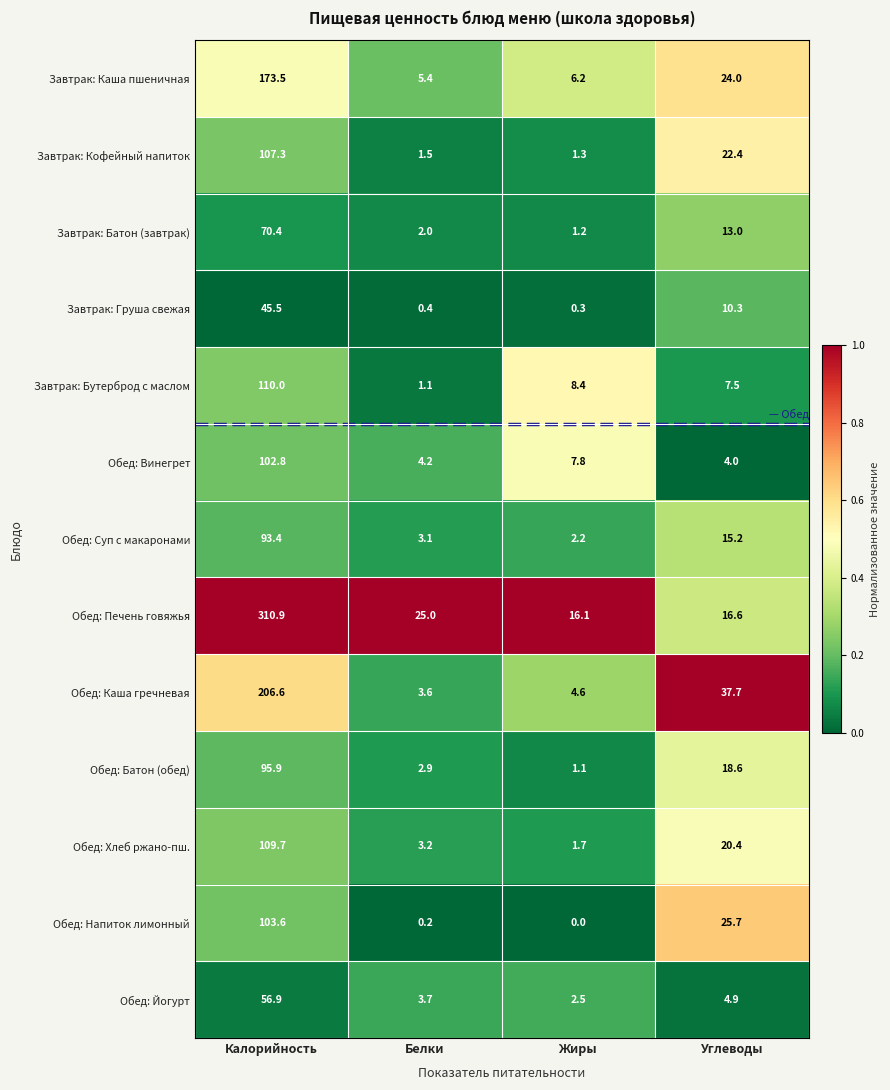

At which category does the chart reach its minimum across all series?

Жиры